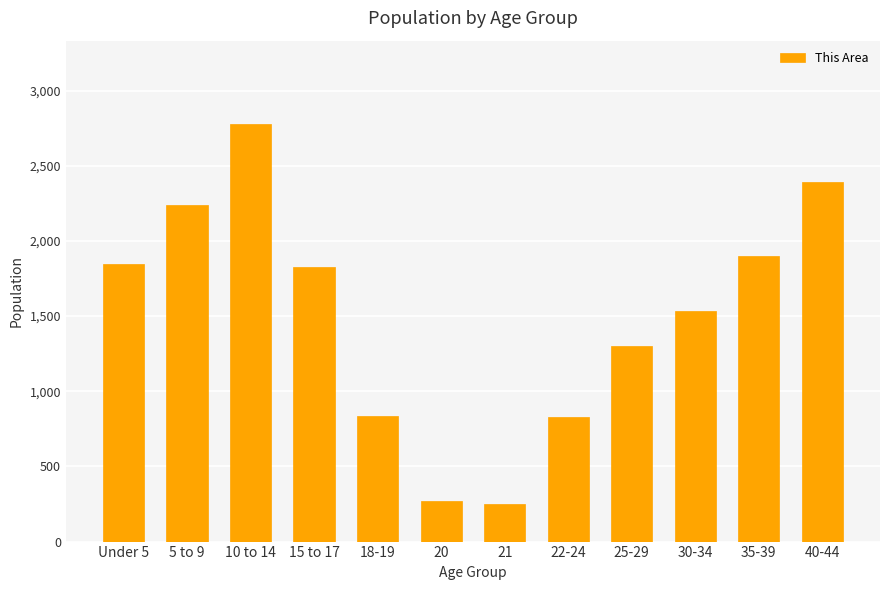

What is the difference between the maximum and minimum values?

2526